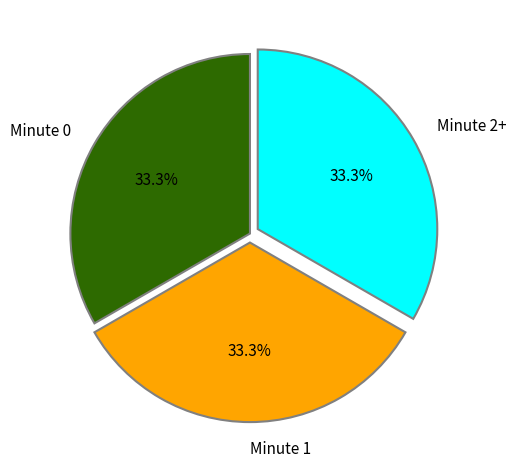

Does Minute 2+ account for over 50% of the chart?

No